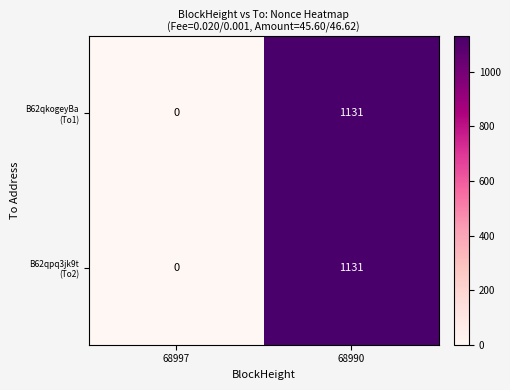

What is the greatest value displayed?

1131